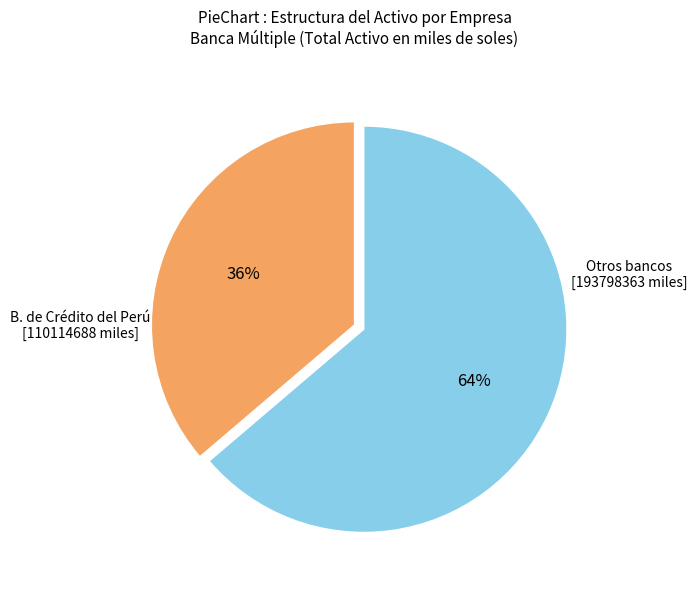

What percentage is the Otros bancos [193798363 miles] slice, to the nearest percent?

64%